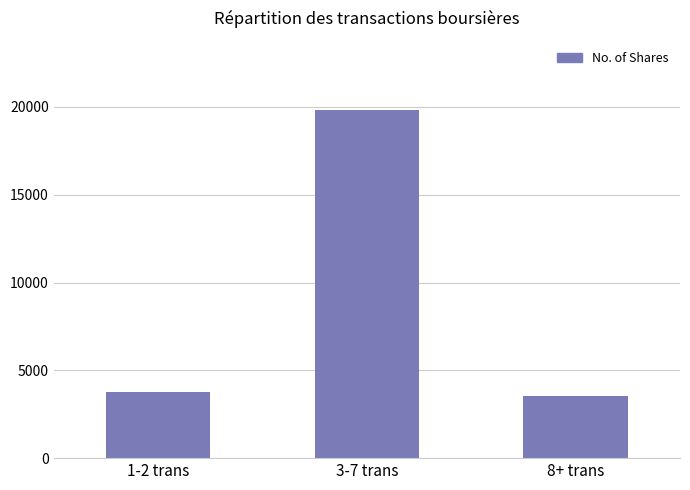

What is the sum of the values at 3-7 trans and 1-2 trans?

23583